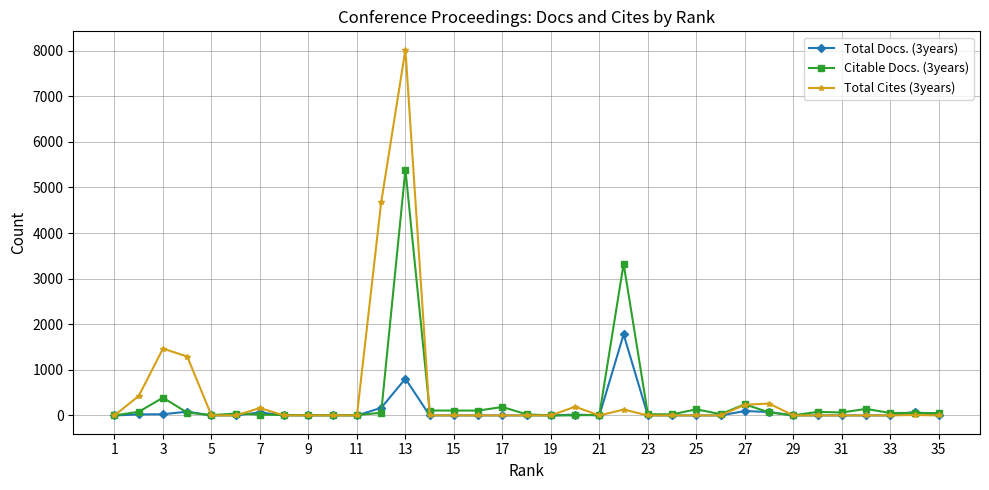

True or false: Total Cites (3years) and Citable Docs. (3years) cross at least once.

True